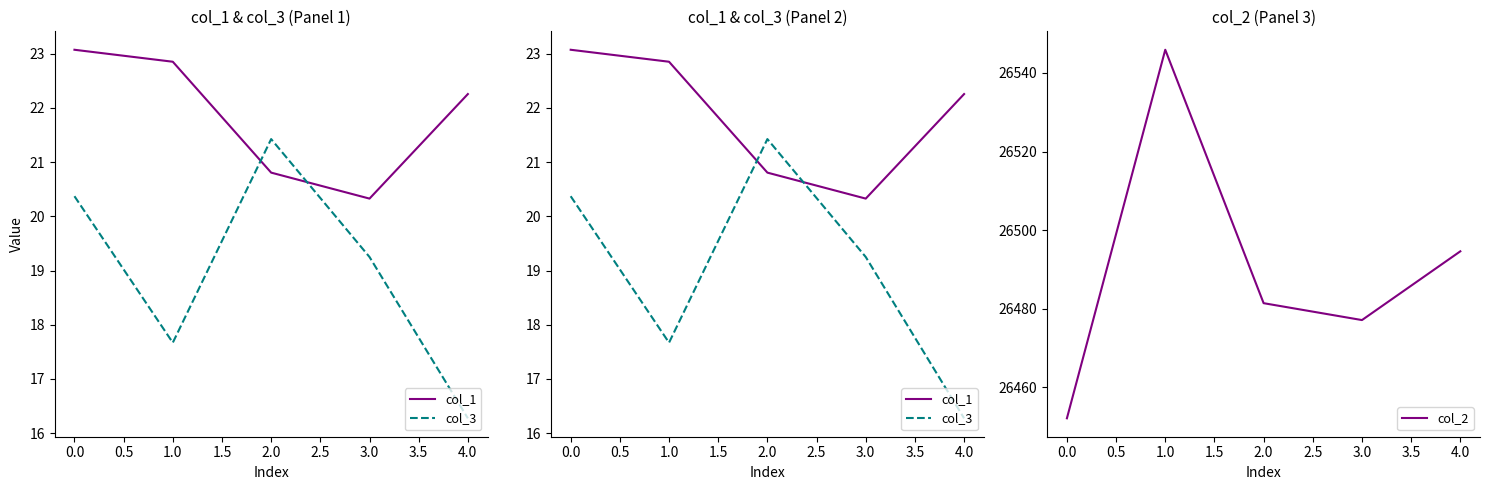

What are all the series names shown in the legend?

col_1, col_3, col_2